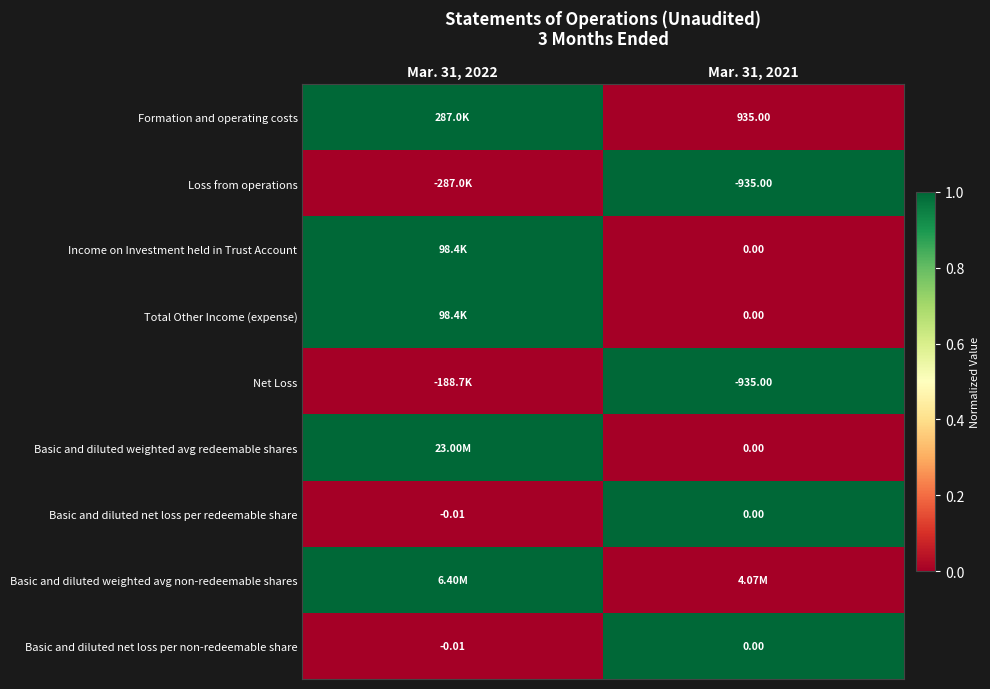

Is the value of Net Loss at Mar. 31, 2021 greater than the value of Formation and operating costs at Mar. 31, 2021?

No